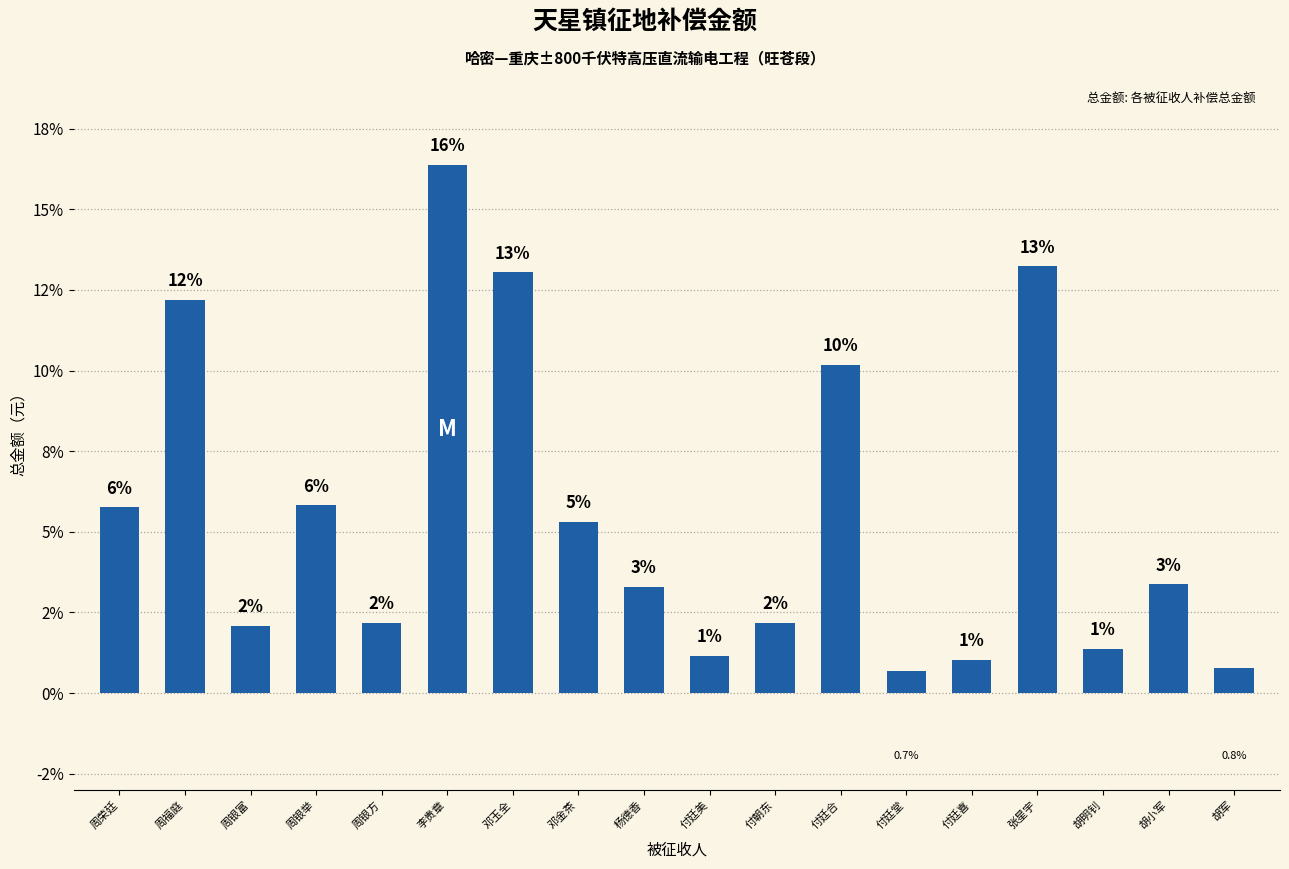

Does the chart contain any negative values?

No